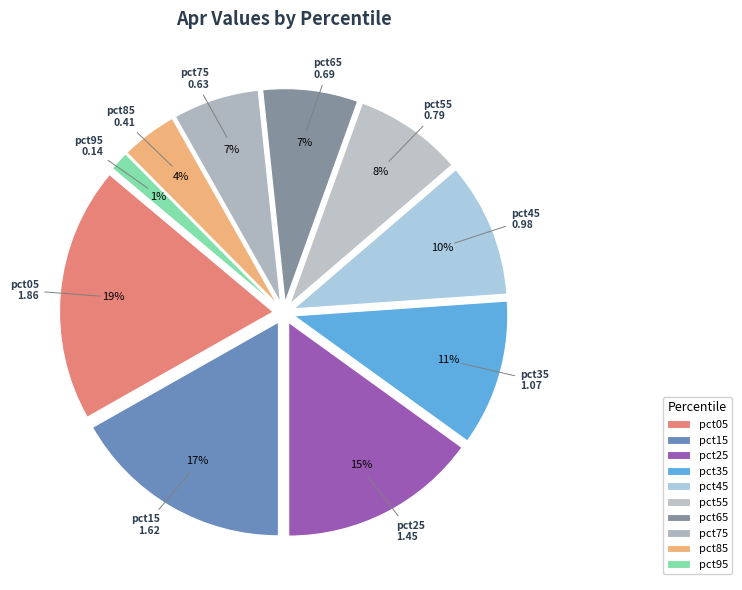

Which has a higher value, pct45 or pct85?

pct45